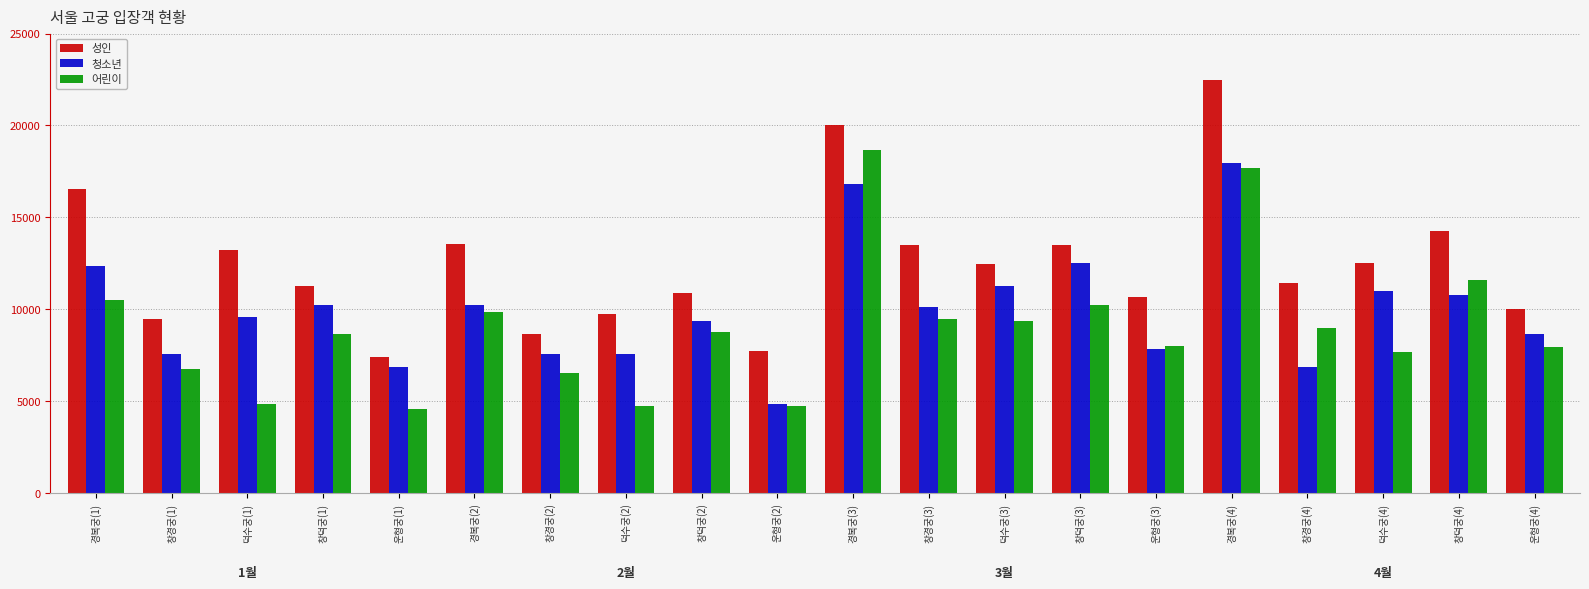

What is the difference between the highest and lowest values at 창경궁(2)?

2150